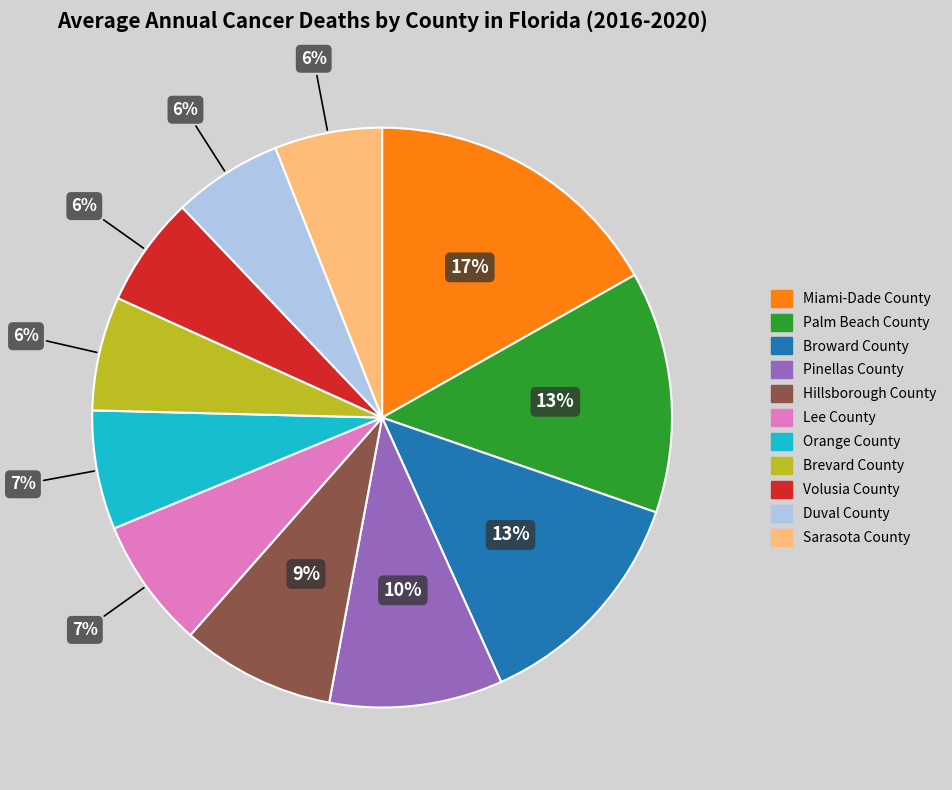

How many segments does this pie chart have?

11